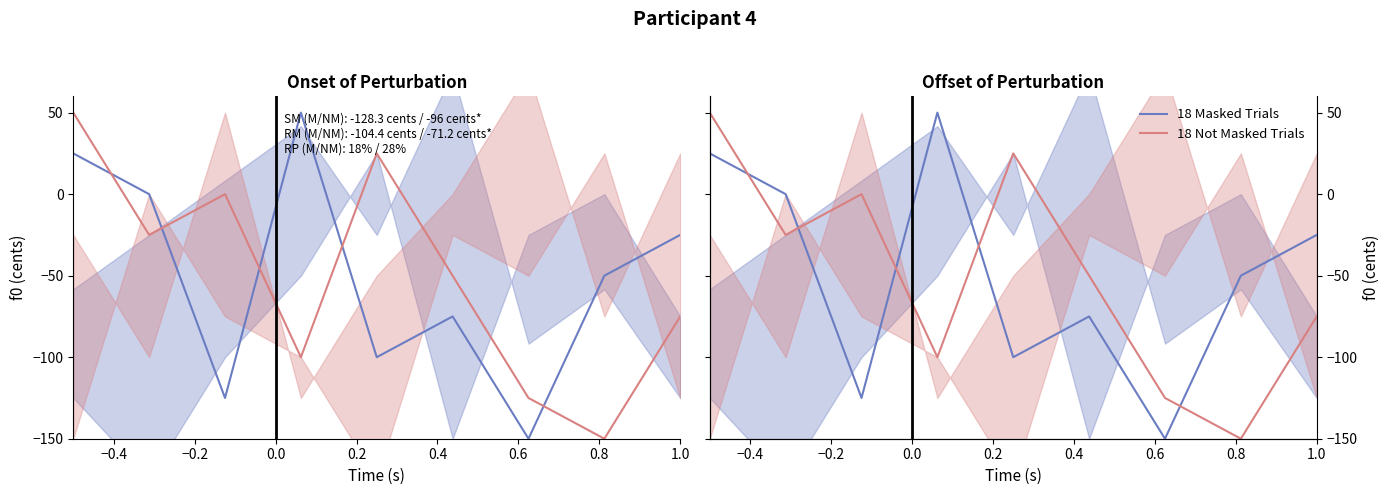

How many data points does each series have?

9